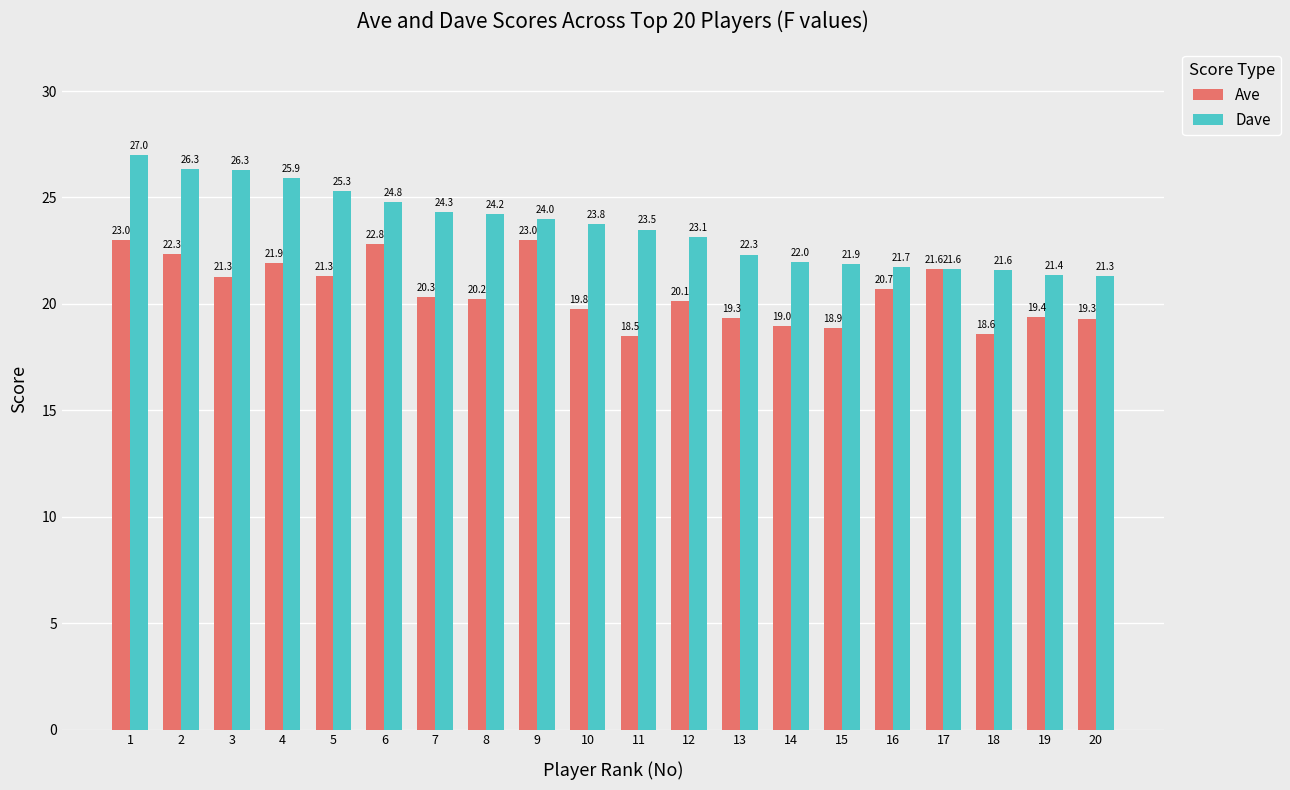

Reading left to right, transcribe all the data shown in this chart.

Ave: 23.0	22.3	21.3	21.9	21.3	22.8	20.3	20.2	23.0	19.8	18.5	20.1	19.3	19.0	18.9	20.7	21.6	18.6	19.4	19.3
Dave: 27.0	26.3	26.3	25.9	25.3	24.8	24.3	24.2	24.0	23.8	23.5	23.1	22.3	22.0	21.9	21.7	21.6	21.6	21.4	21.3